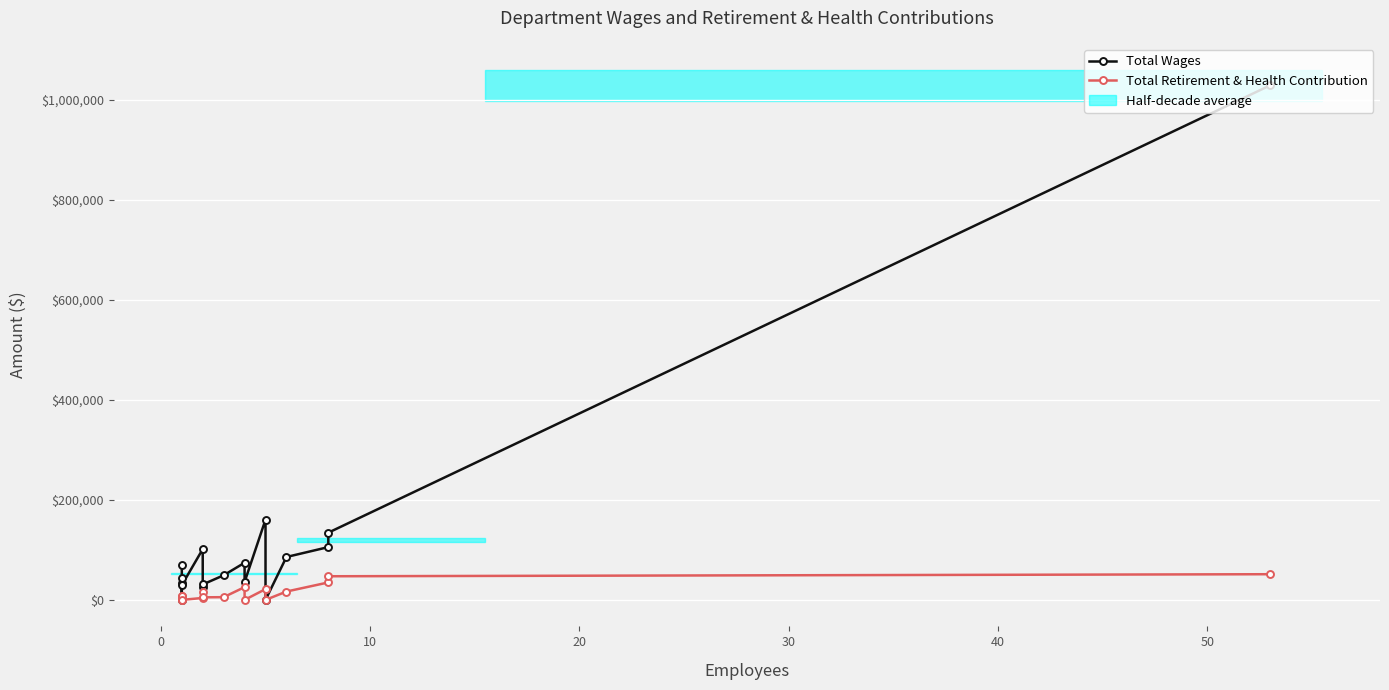

Rank the series by their average value, from lowest to highest.

Total Retirement & Health Contribution, Total Wages